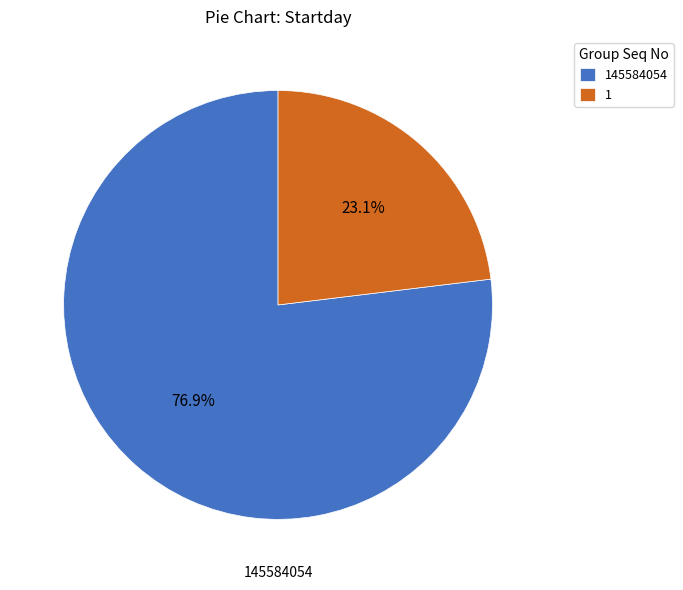

What percentage do 1 and 145584054 together represent?

100.0%